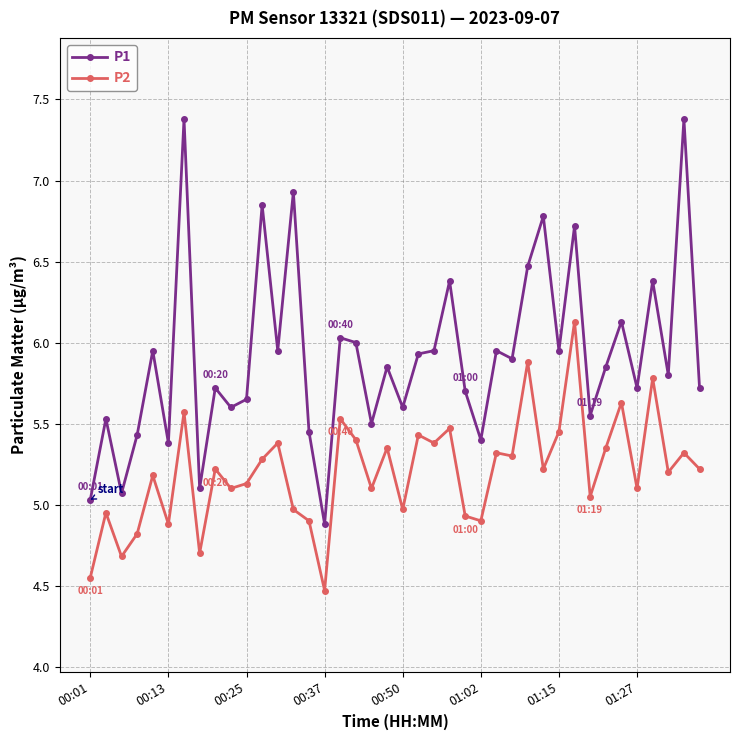

Rank the series by their maximum value, from lowest to highest.

P2, P1